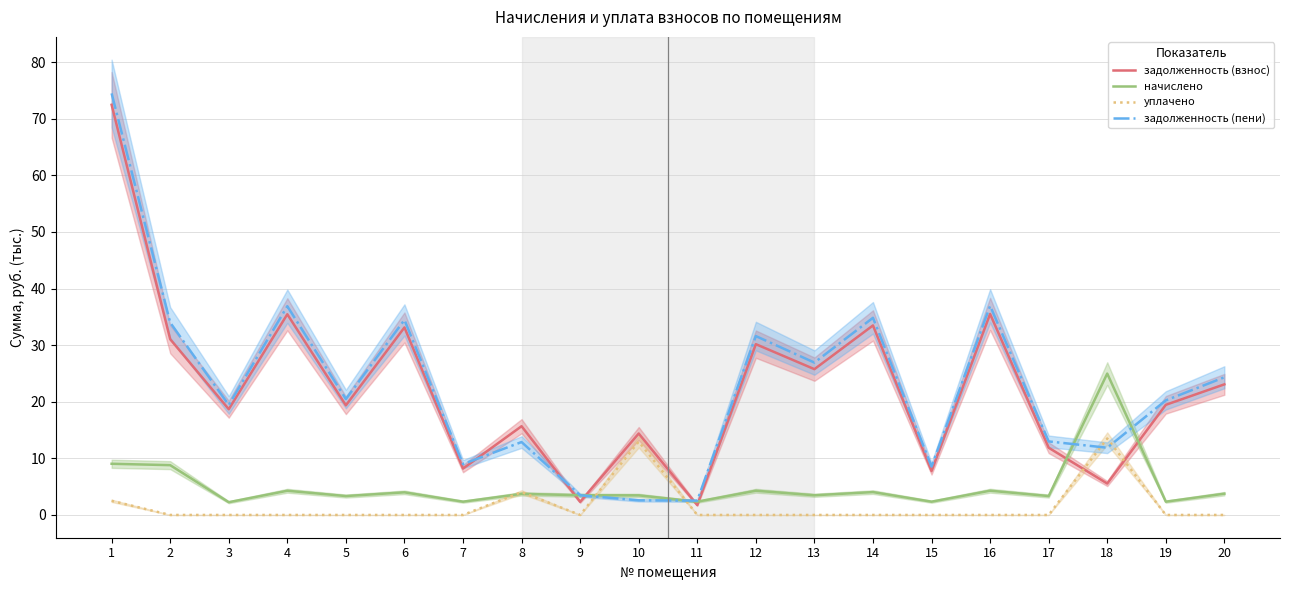

Reading left to right, transcribe all the data shown in this chart.

задолженность (взнос): 1=72.5	2=31.1	3=18.7	4=35.5	5=19.4	6=33.1	7=8.2	8=15.7	9=2.3	10=14.4	11=1.7	12=30.2	13=25.8	14=33.5	15=7.8	16=35.5	17=11.9	18=5.6	19=19.5	20=23.1
начислено: 1=9.0	2=8.8	3=2.3	4=4.3	5=3.3	6=4.0	7=2.3	8=3.7	9=3.5	10=3.5	11=2.3	12=4.3	13=3.5	14=4.0	15=2.3	16=4.3	17=3.3	18=25.0	19=2.3	20=3.8
уплачено: 1=2.5	2=0.0	3=0.0	4=0.0	5=0.0	6=0.0	7=0.0	8=4.0	9=0.0	10=13.0	11=0.0	12=0.0	13=0.0	14=0.0	15=0.0	16=0.0	17=0.0	18=13.5	19=0.0	20=0.0
задолженность (пени): 1=74.5	2=34.0	3=19.4	4=36.9	5=20.5	6=34.5	7=9.0	8=12.9	9=3.5	10=2.6	11=2.5	12=31.6	13=26.9	14=34.8	15=8.5	16=36.9	17=13.0	18=11.9	19=20.2	20=24.3